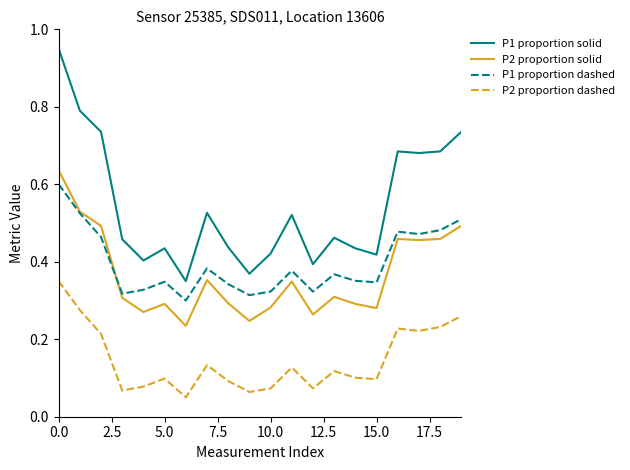

Which series has the largest total across all categories?

P1 proportion solid